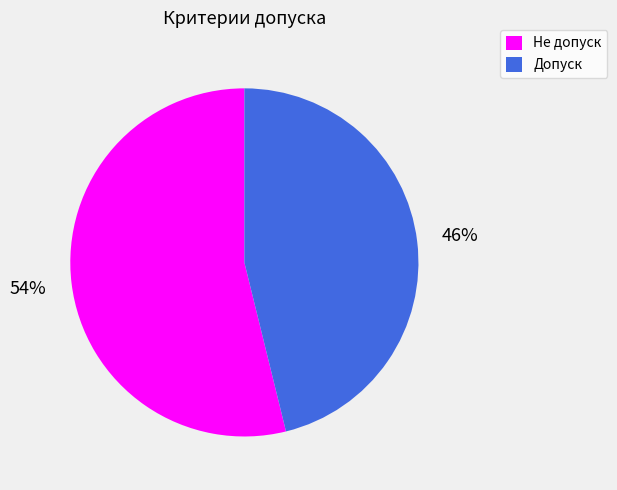

To the nearest percent, what percentage of the pie is Допуск?

46%